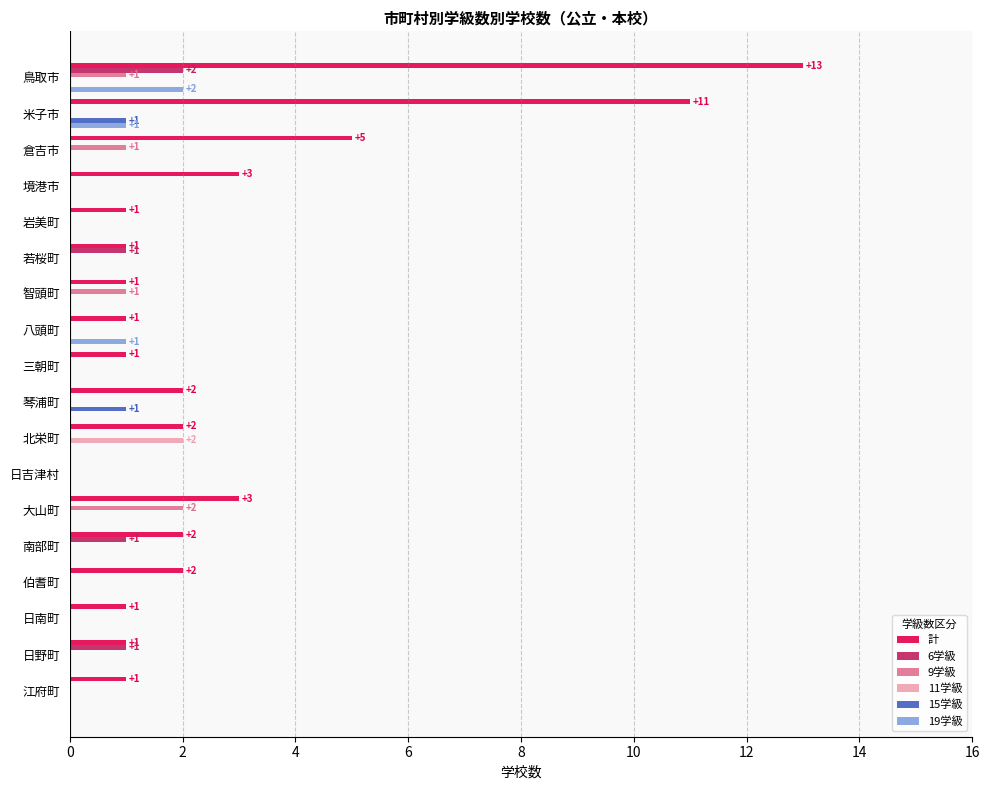

Which series has the largest total across all categories?

計